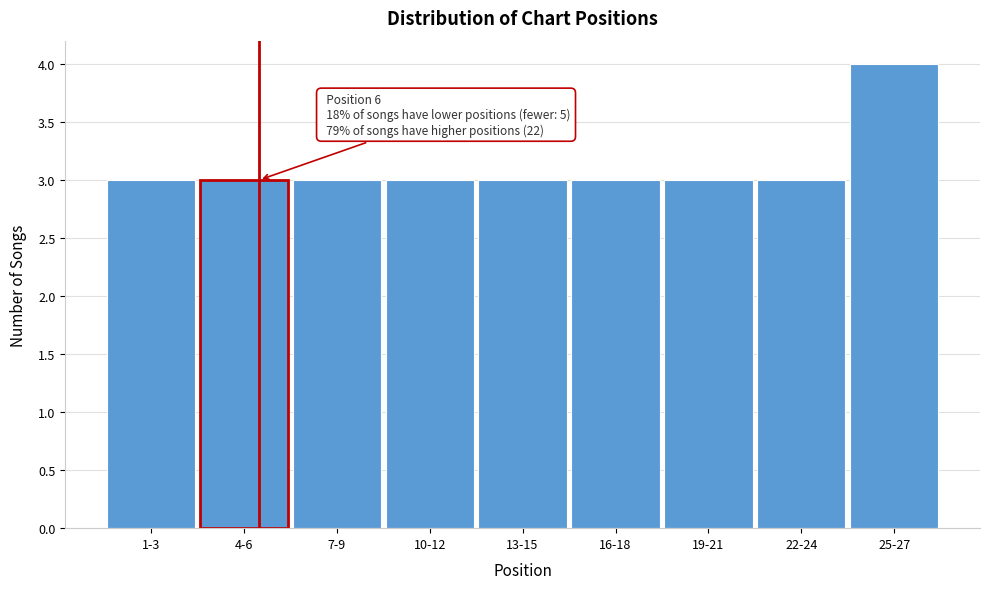

Reading left to right, extract all data points from this chart.

3	3	3	3	3	3	3	3	4